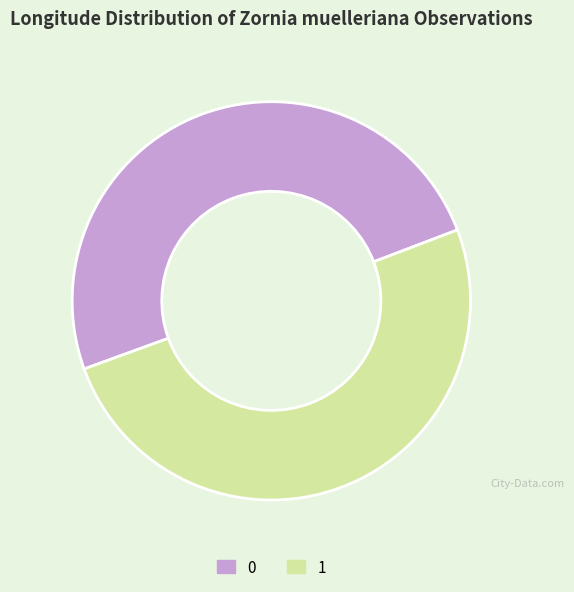

How many slices are in this pie chart?

2